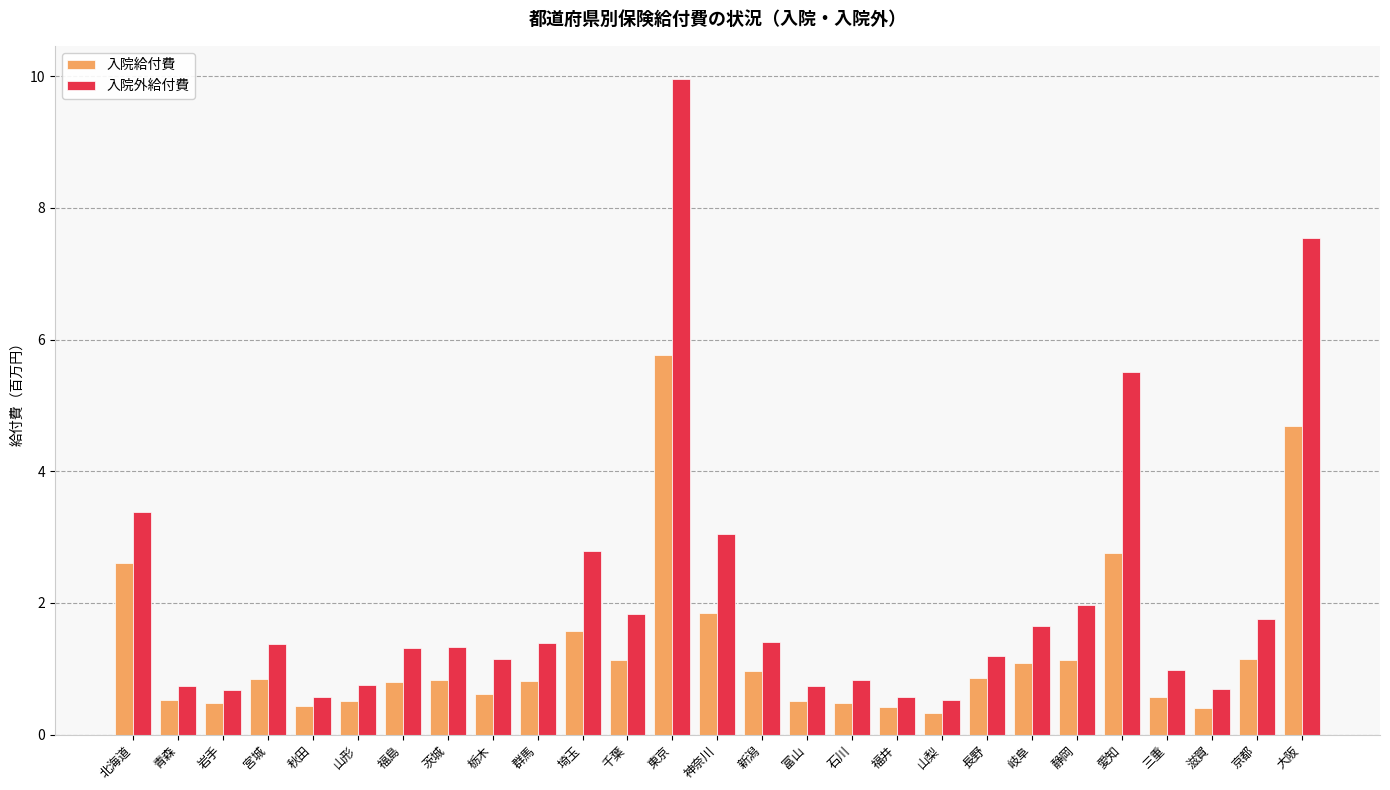

Rank the series by their maximum value, from highest to lowest.

入院外給付費, 入院給付費